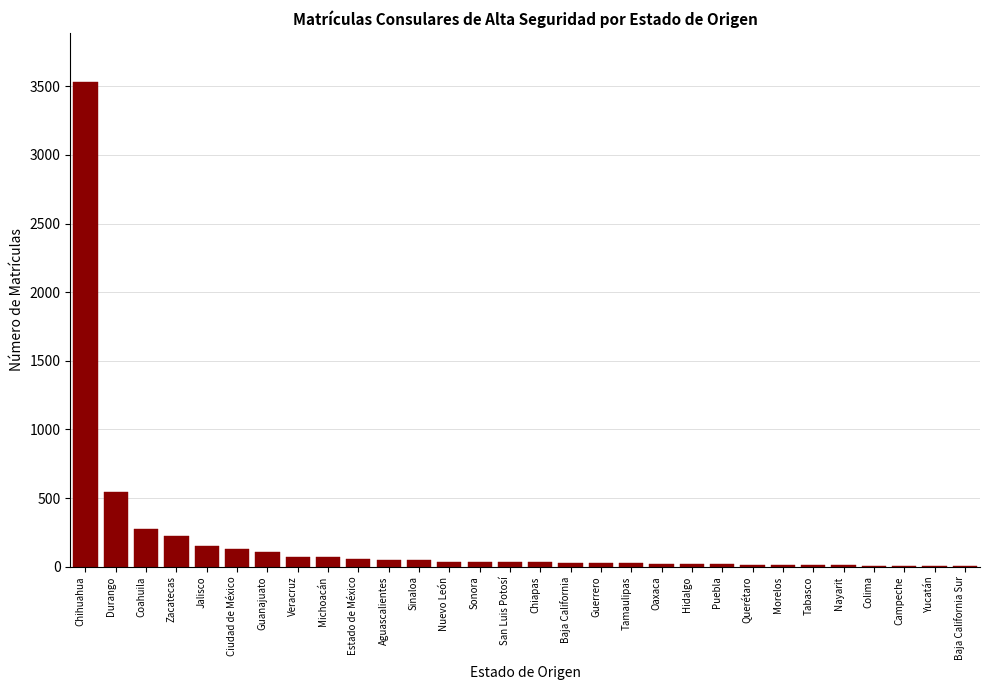

At which label is the value closest to 1768?

Durango